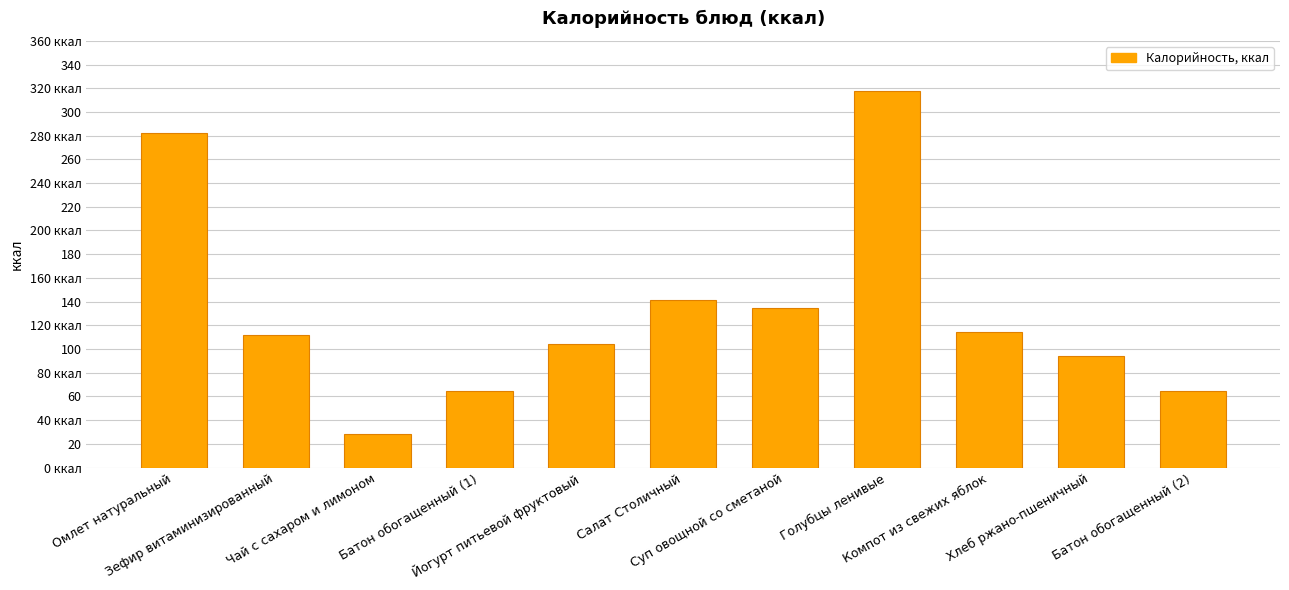

What is the label of the 2nd bar from the right?

Хлеб ржано-пшеничный